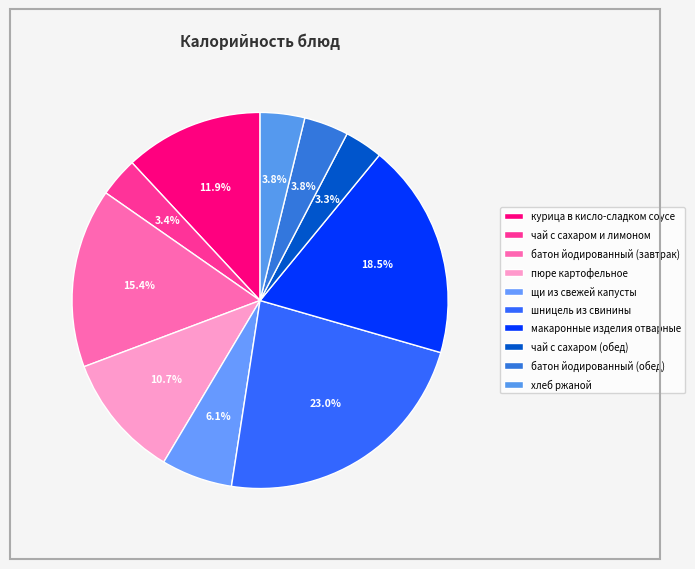

True or false: чай с сахаром (обед) accounts for 3% of the total.

True